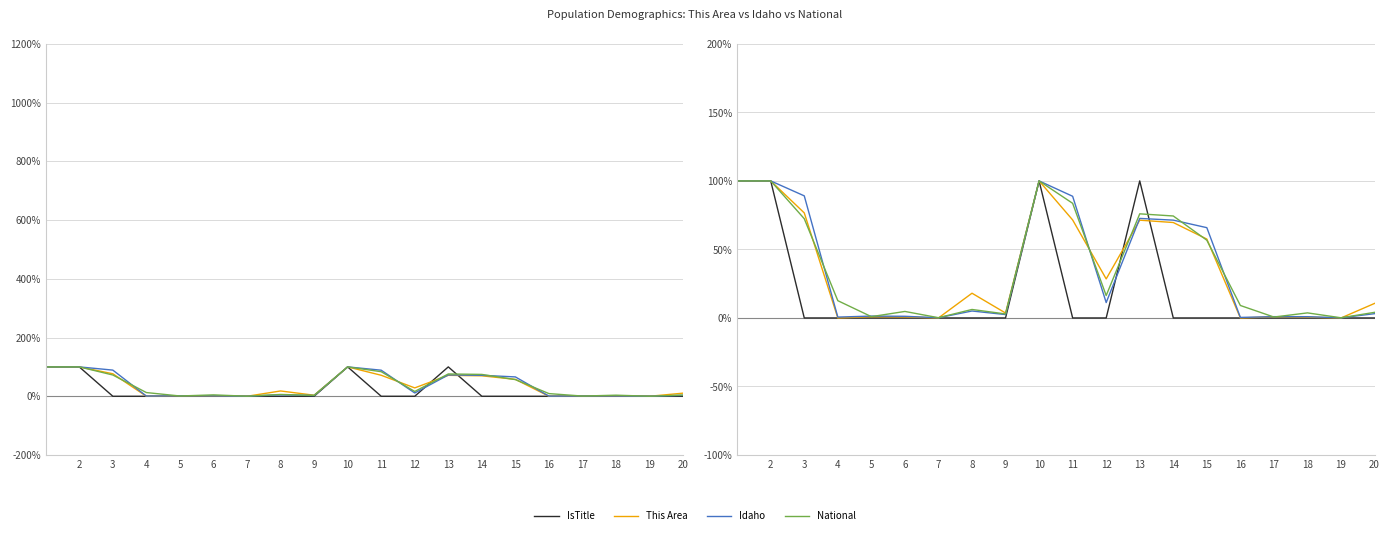

Is this an area chart (filled region under the line)?

No